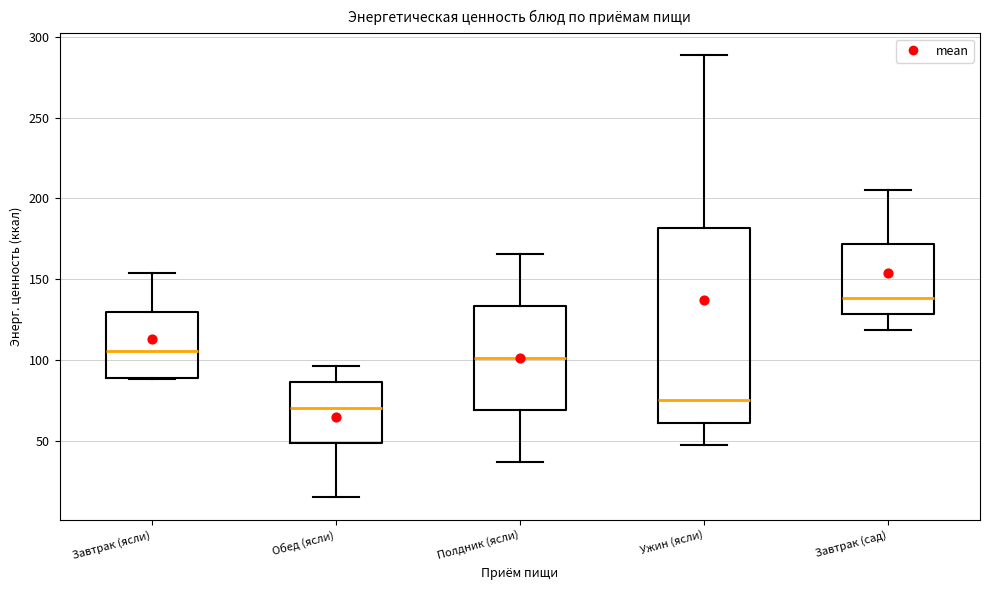

Where does the median line of the box for Завтрак (сад) sit on the y-axis? The values are not printed on the chart, so give them approximately, as read against the axis.

140